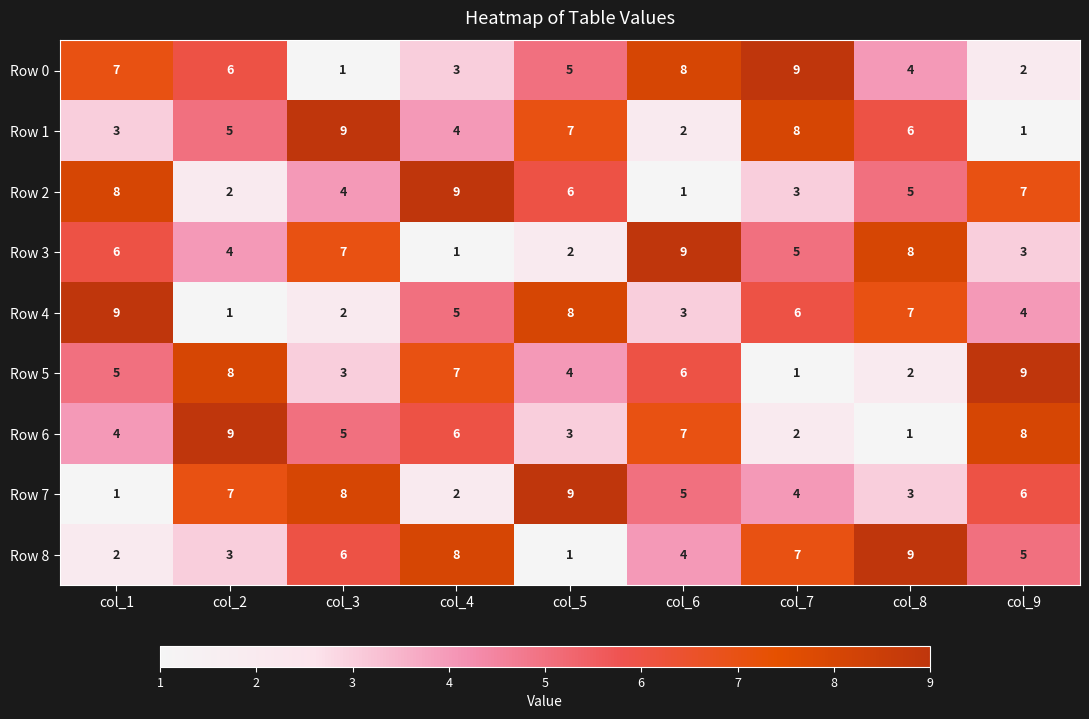

What is the maximum value for Row 2?

9